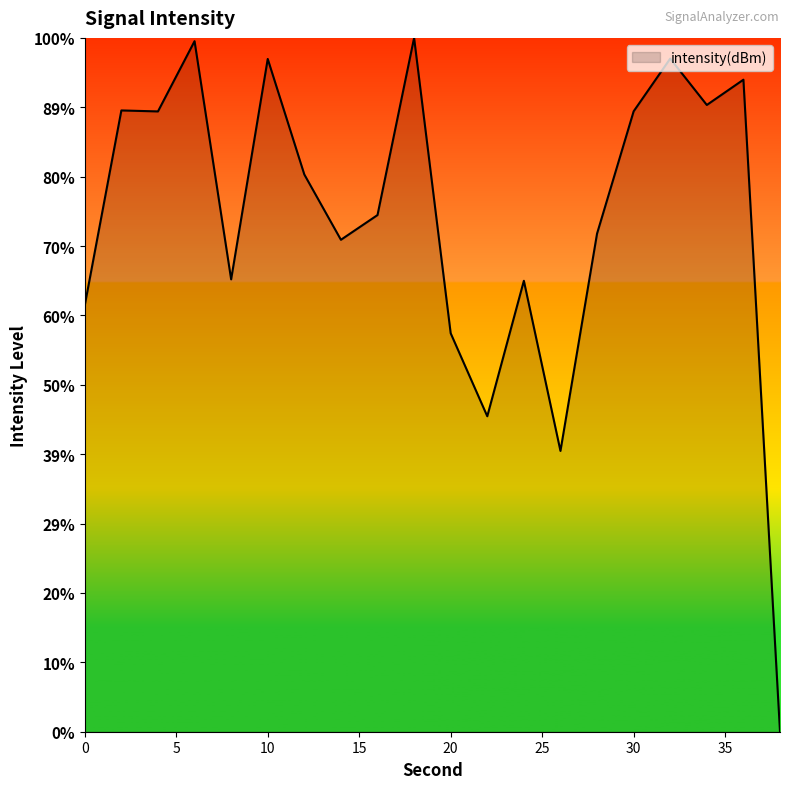

Reading left to right, extract all data points from this chart.

0=-132.1	2=-122.9	4=-122.9	6=-119.6	8=-130.9	10=-120.4	12=-125.9	14=-129.0	16=-127.8	18=-119.4	20=-133.5	22=-137.4	24=-131.0	26=-139.1	28=-128.7	30=-122.9	32=-120.4	34=-122.6	36=-121.4	38=-152.4